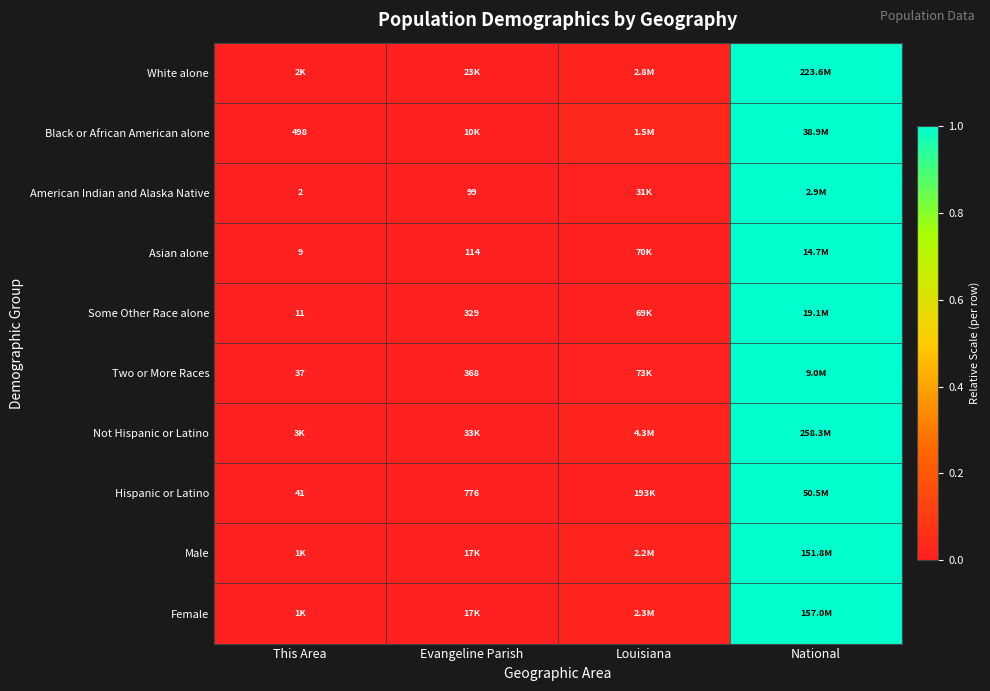

What is the maximum value for Hispanic or Latino?

1.0